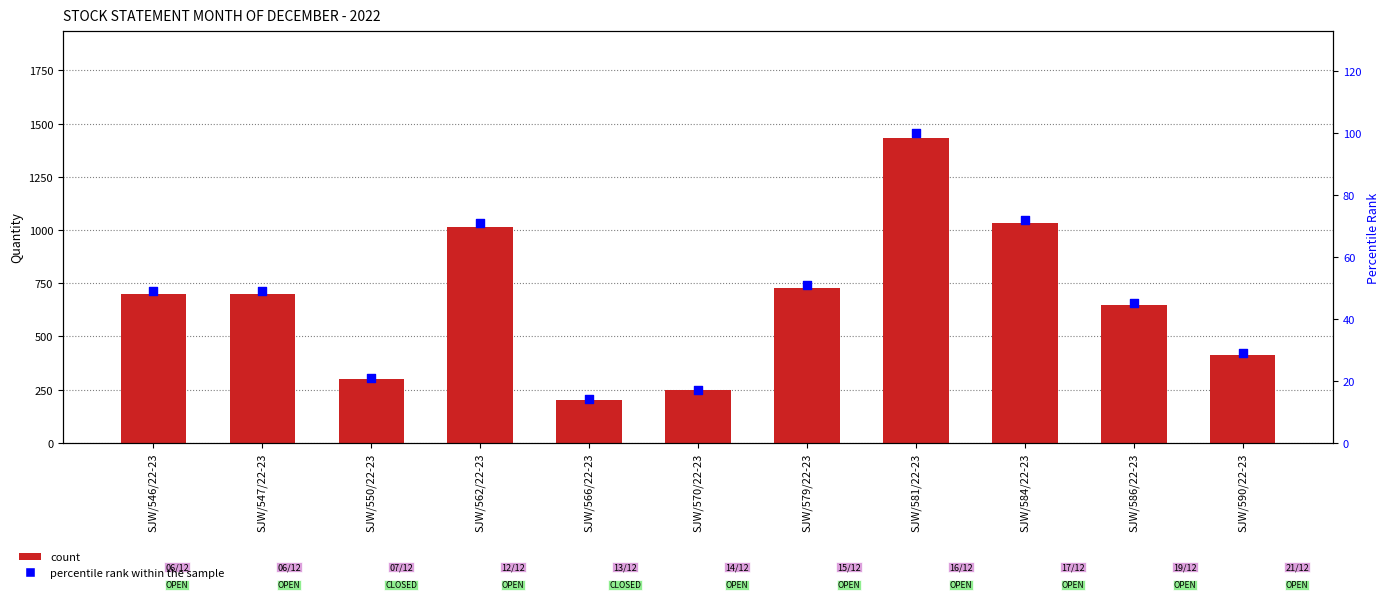

What are all the series names shown in the legend?

count, percentile rank within the sample